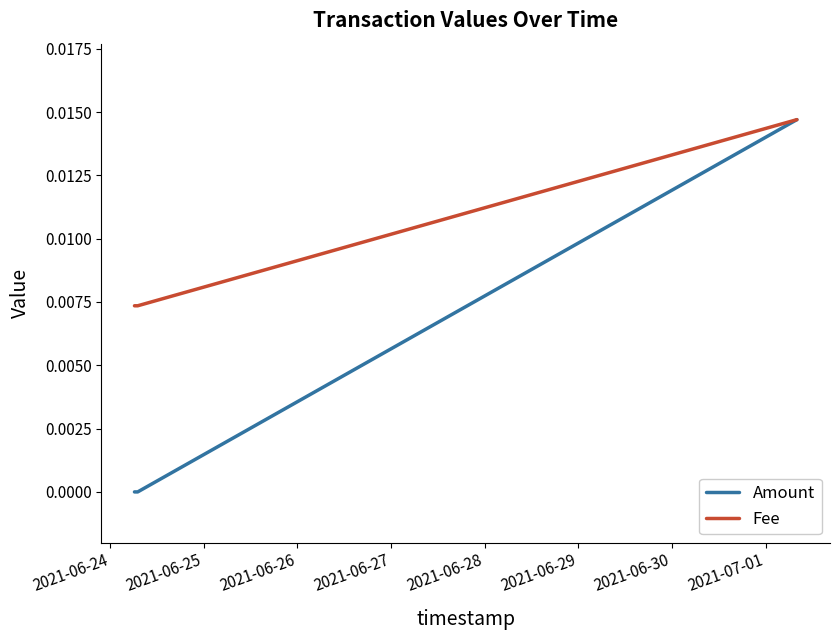

List the series in order of their overall mean, highest first.

Fee, Amount